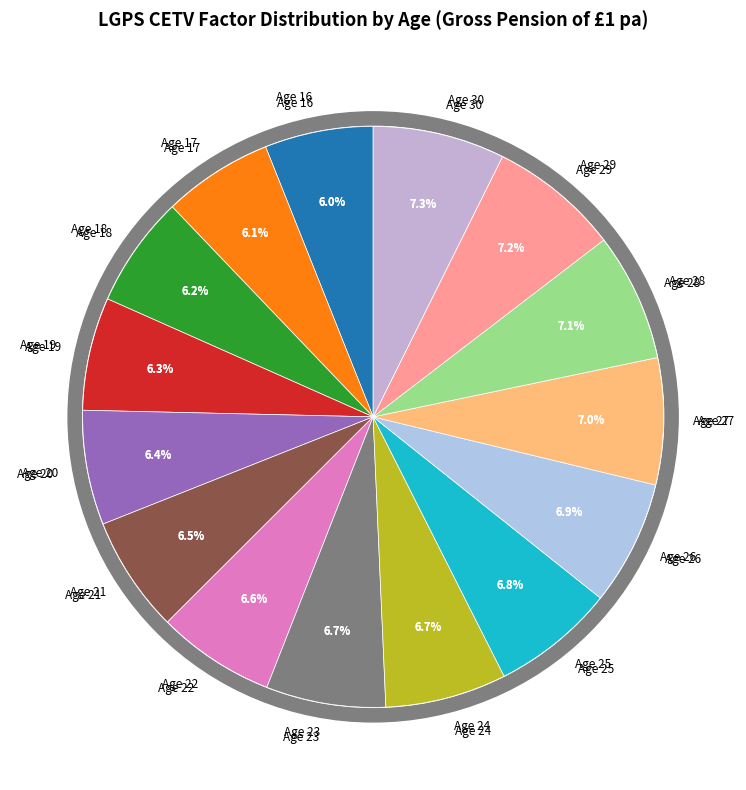

Rank the categories by value from lowest to highest.

Age 16, Age 17, Age 18, Age 19, Age 20, Age 21, Age 22, Age 23, Age 24, Age 25, Age 26, Age 27, Age 28, Age 29, Age 30